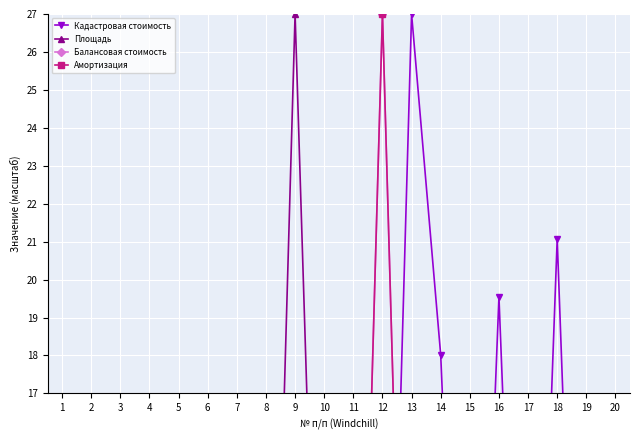

The value of Амортизация at 13 is 0.0. True or false?

True